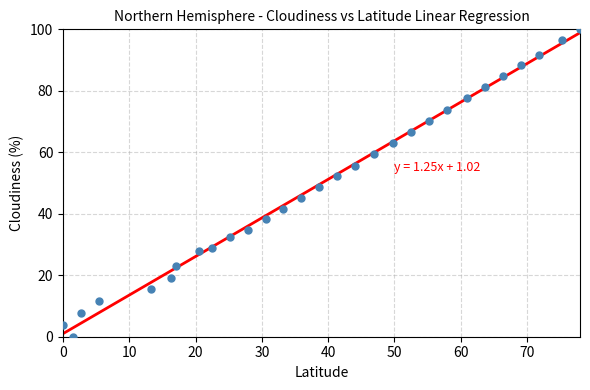

What is the range of X values (max minus min)?

78.0